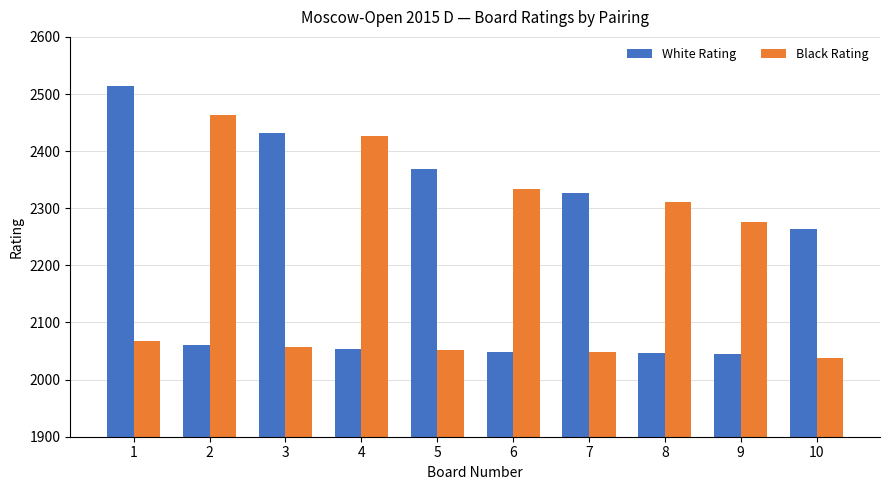

Which series changed the most between 1 and 9?

White Rating